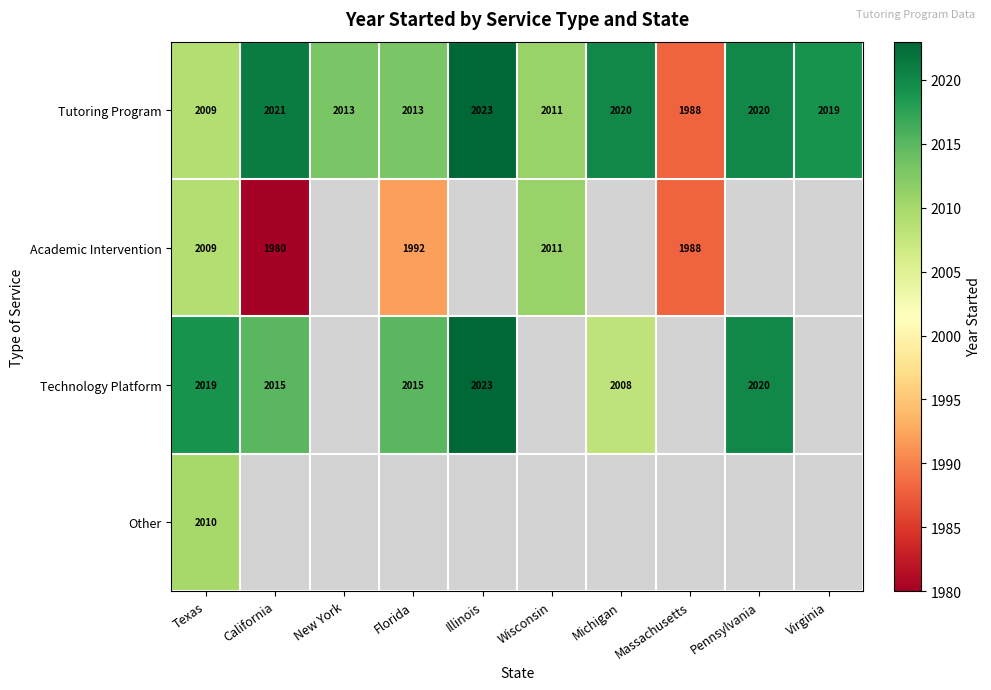

Which category has the highest value across all series?

Illinois